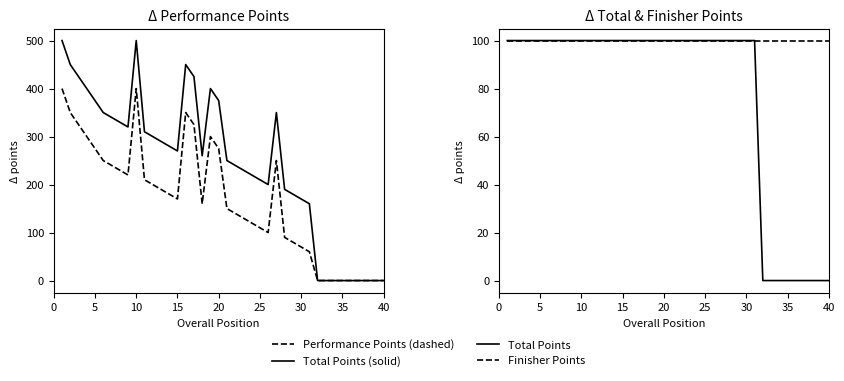

What is the total value across all series at 35?

100